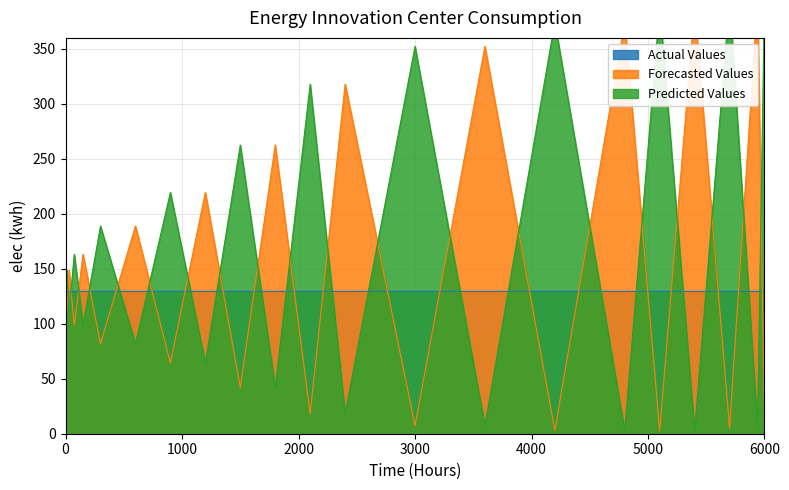

What is the sum of all Predicted Values values?

3771.0